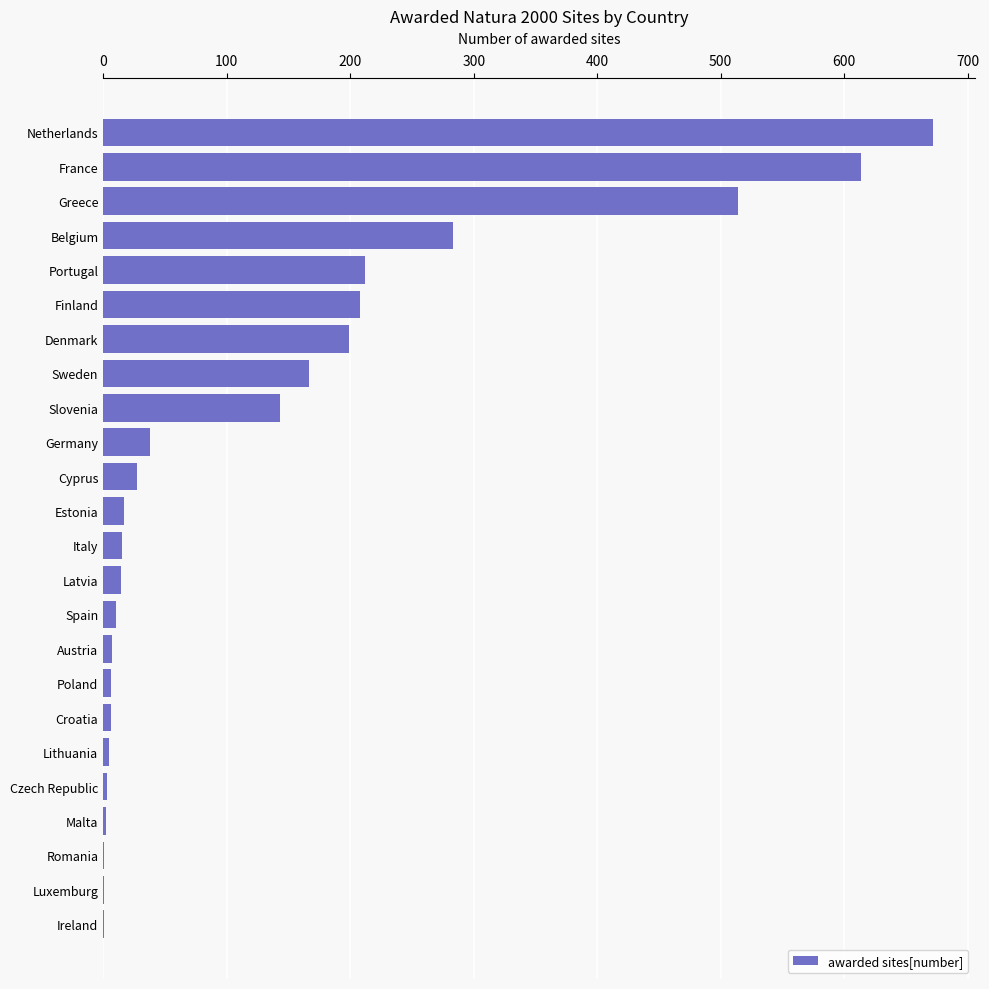

Read the value at Finland, to the nearest 100.

200